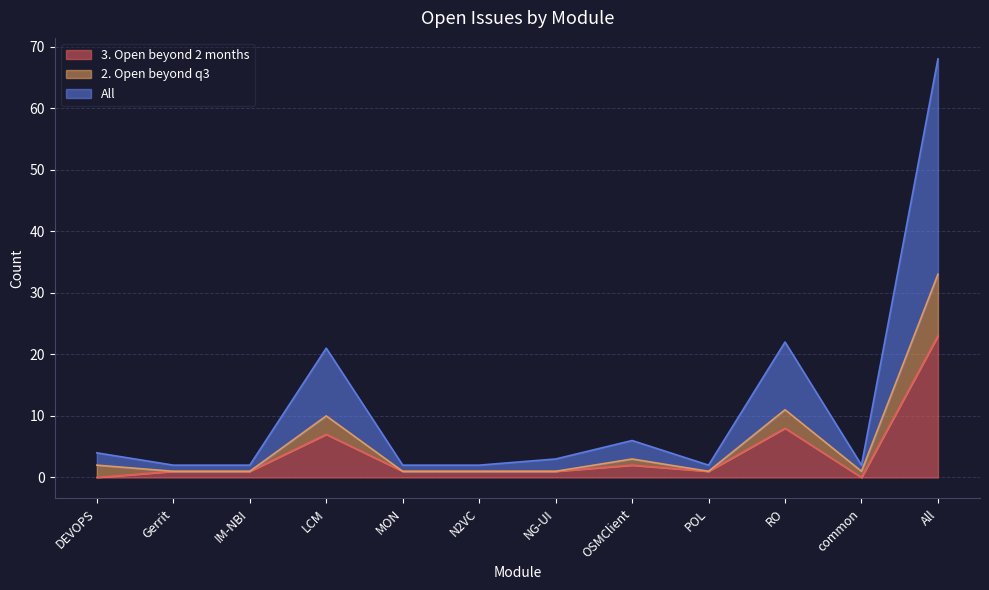

Between NG-UI and IM-NBI, which is larger?

NG-UI